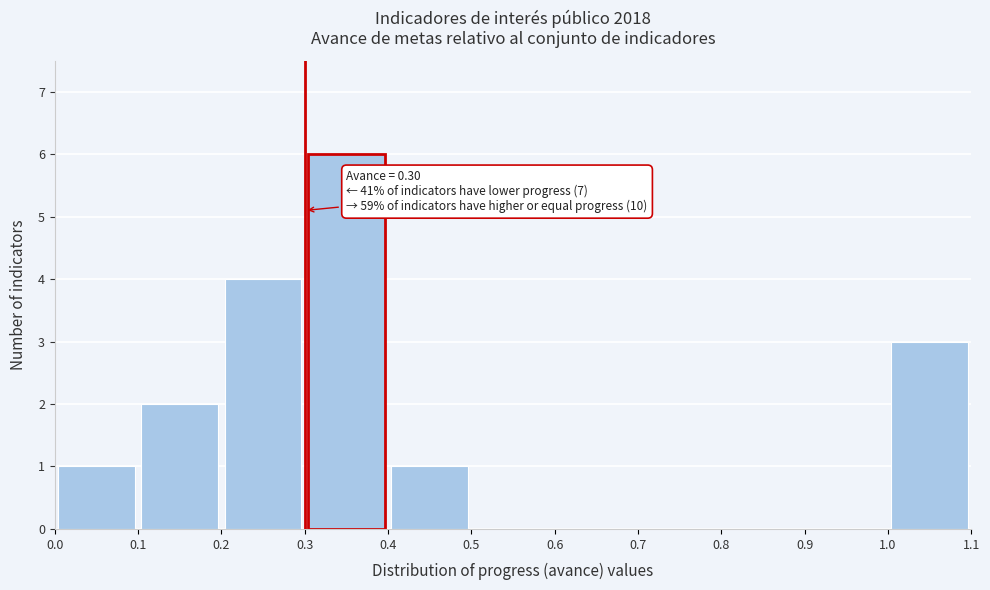

Over which range of the x-axis is the bar tallest?

0.3 to 0.4